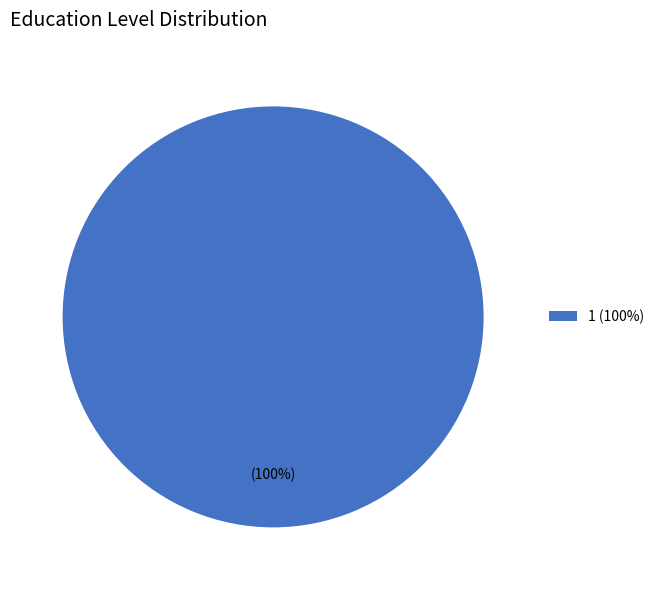

Which slice represents more than half of the pie?

1 (100%)